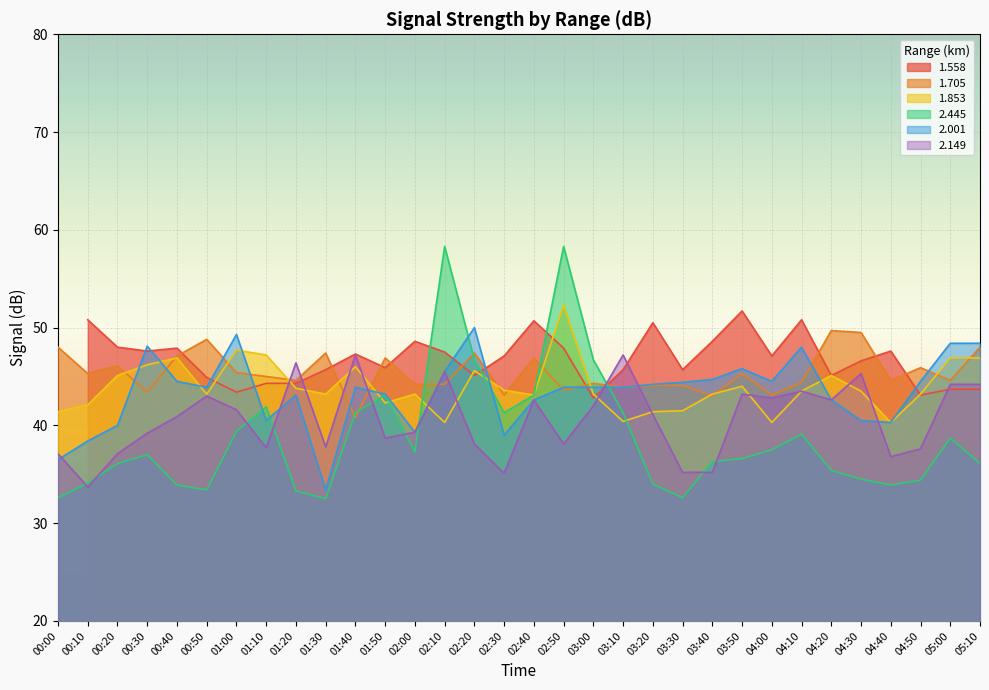

Is the value of 2.149 at 03:00 greater than the value of 2.001 at 02:30?

Yes